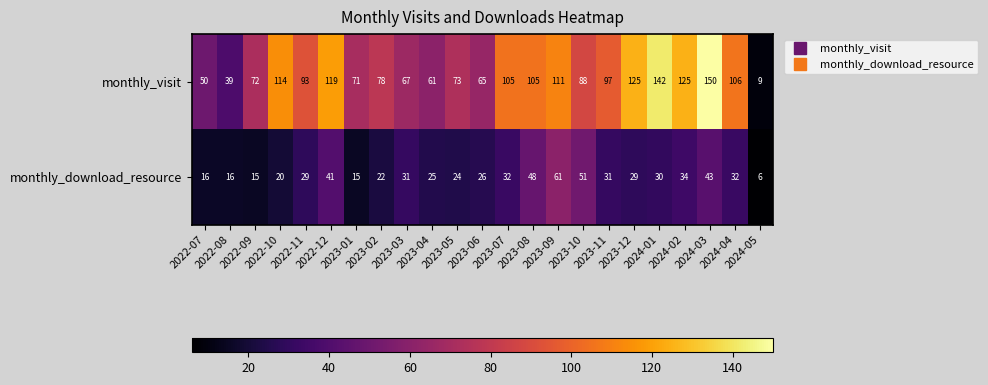

What is the total value across all series at 2023-09?

172